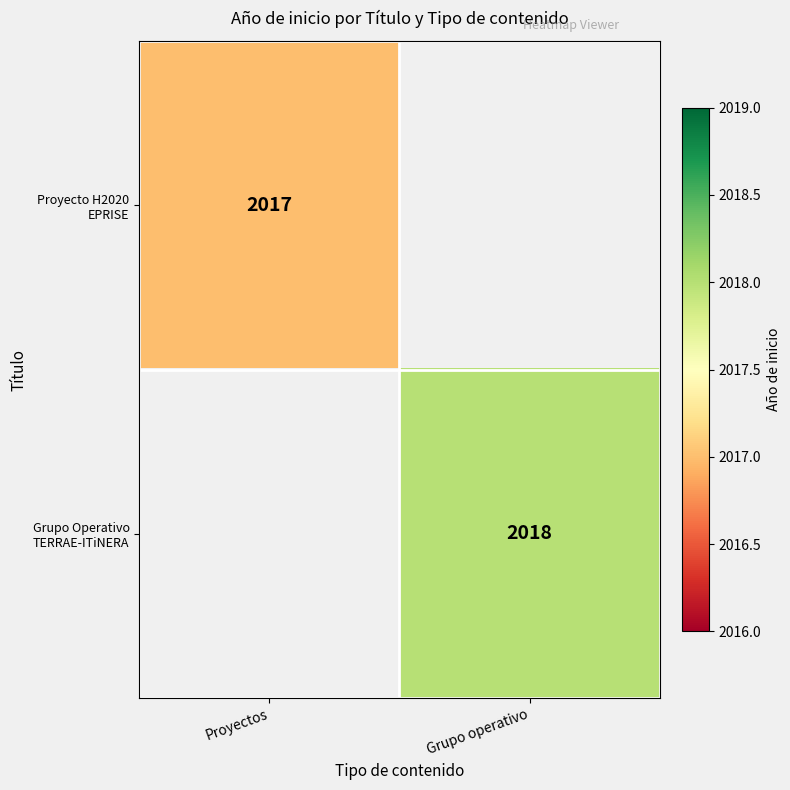

Is it true that Proyecto H2020 EPRISE equals 3455 at Proyectos?

False